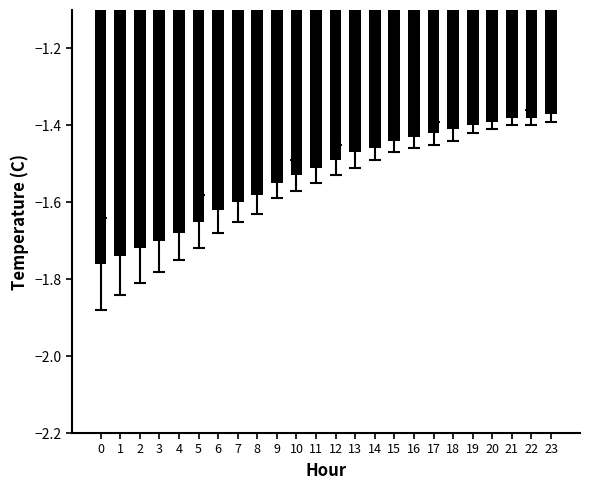

How many bars are there in total?

24